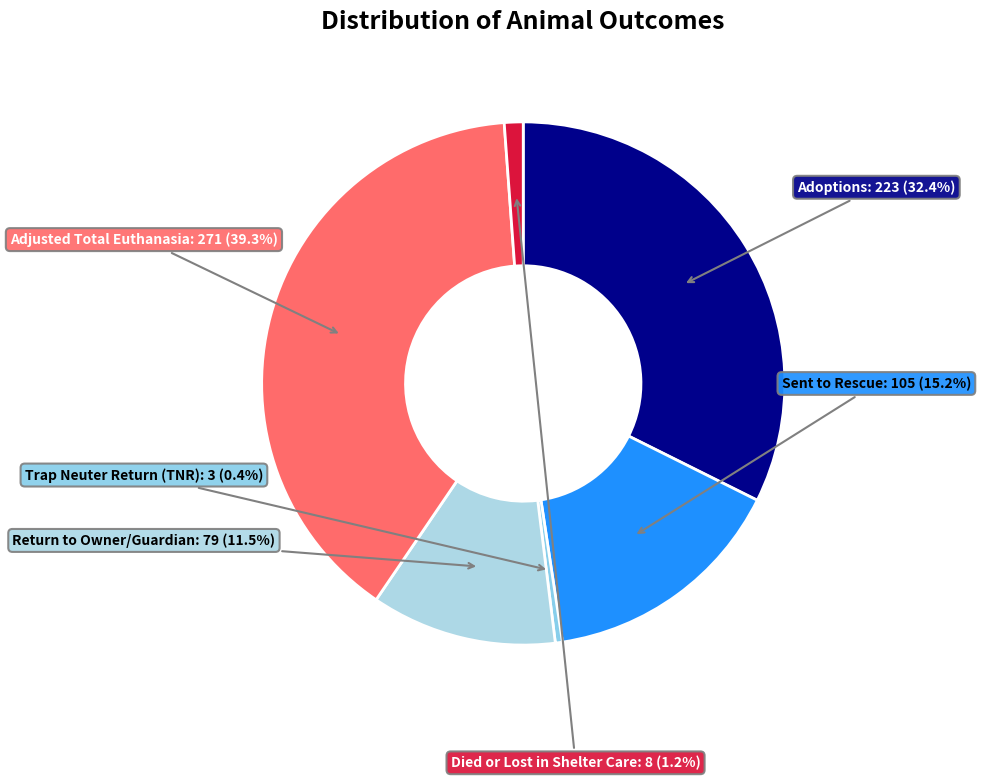

To the nearest percent, what is the average slice percentage?

17%